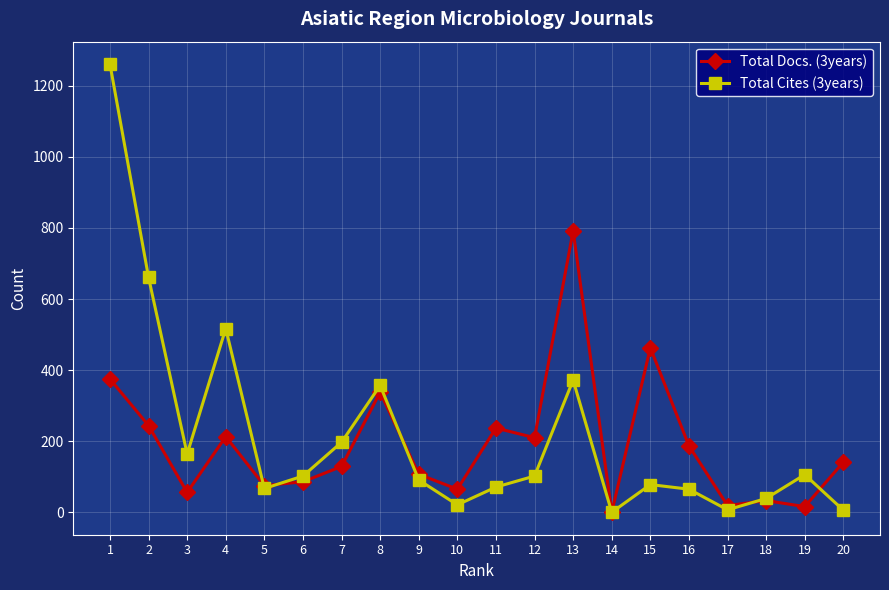

How many categories are shown in the chart?

20